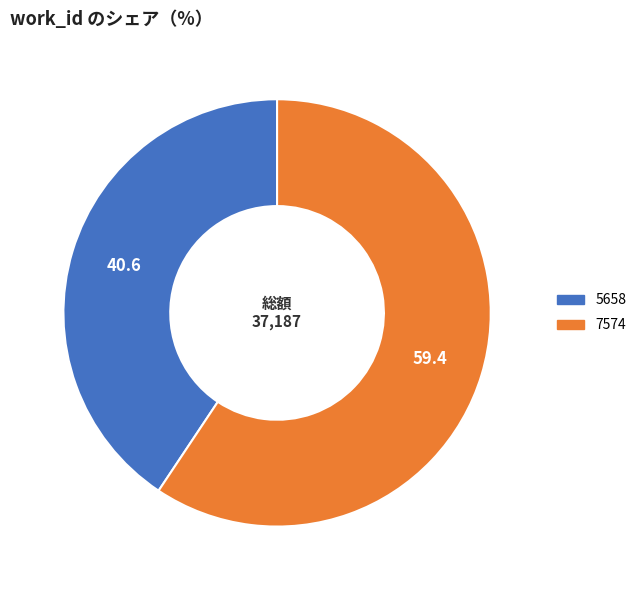

Do 7574 and 5658 together represent more than half of the pie?

Yes